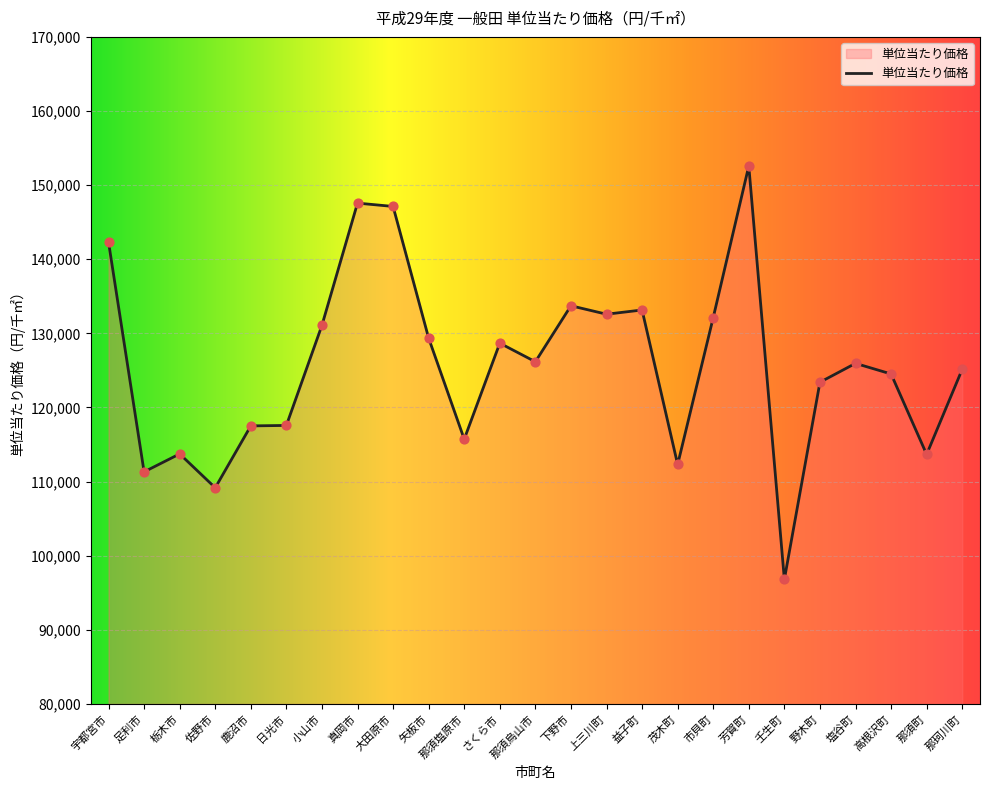

Which has a higher value, 足利市 or 下野市?

下野市